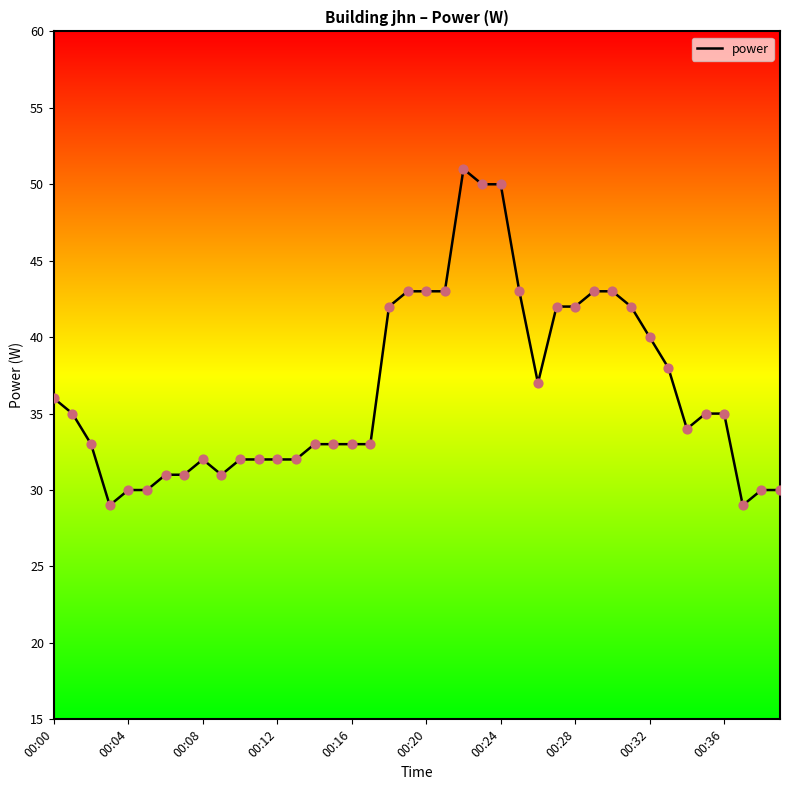

What is the minimum value shown in the chart?

29